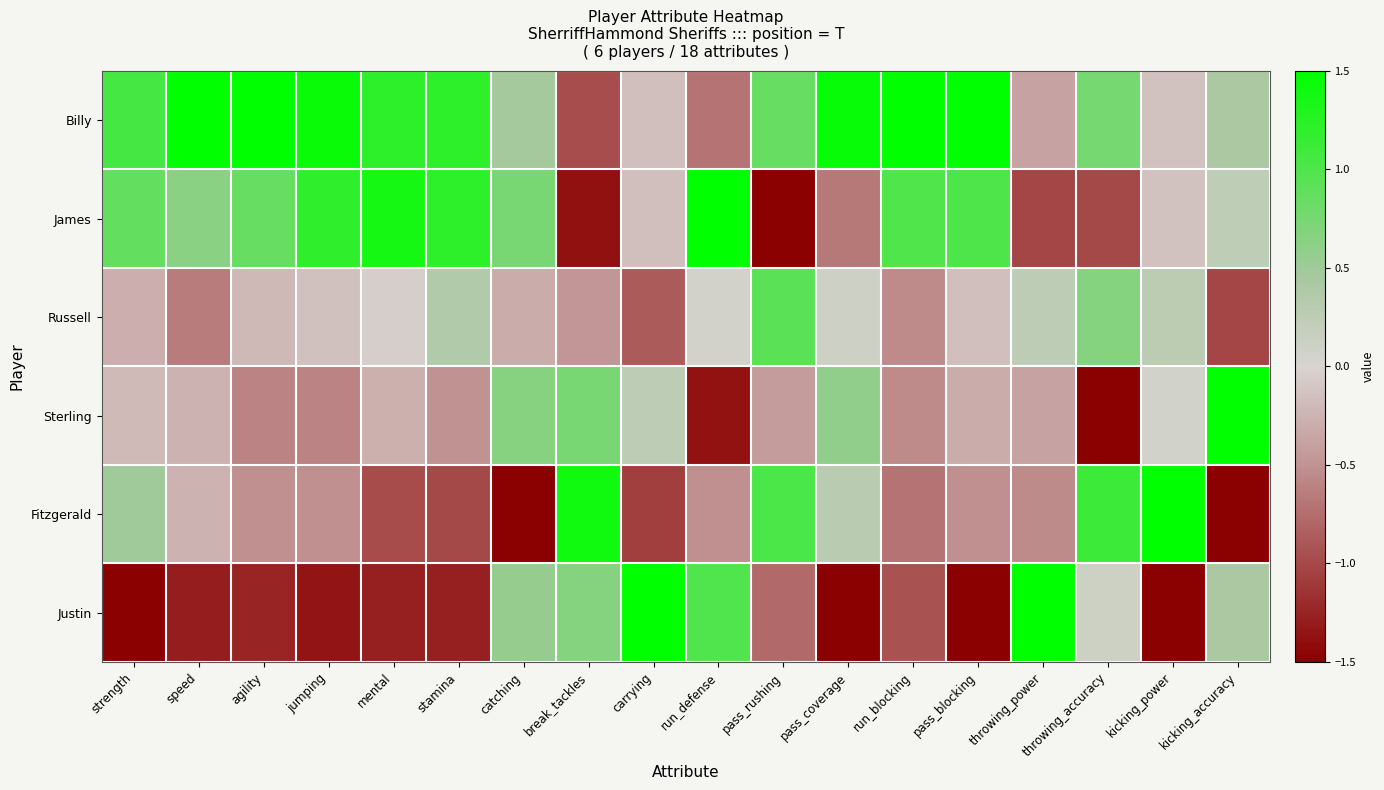

Count the number of categories in the chart.

18